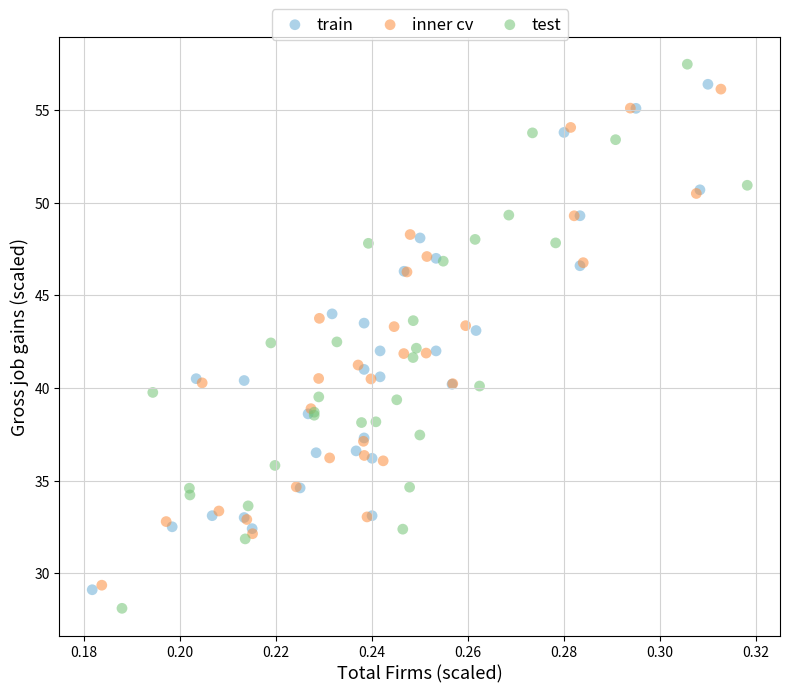

Which series reaches the maximum Y coordinate?

test